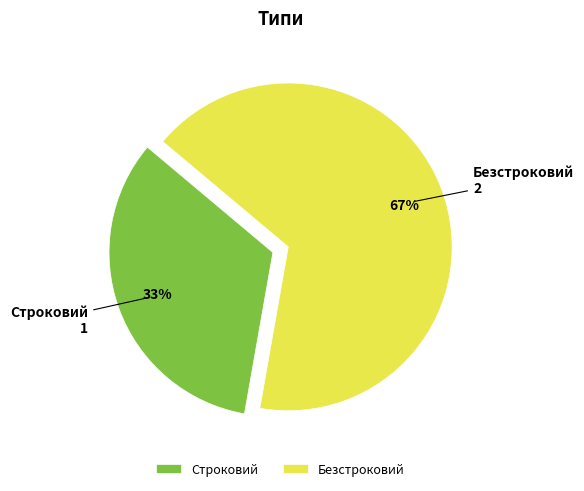

Does Безстроковий represent more than half of the total?

Yes